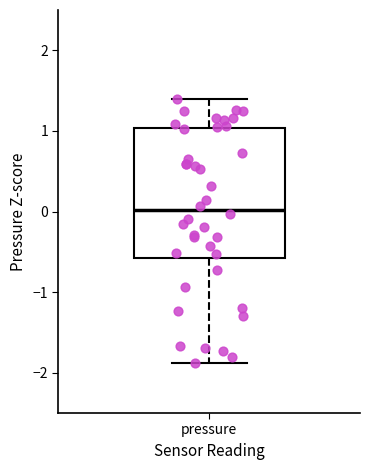

Where does the median line of the box for pressure sit on the y-axis? The values are not printed on the chart, so give them approximately, as read against the axis.

0.0